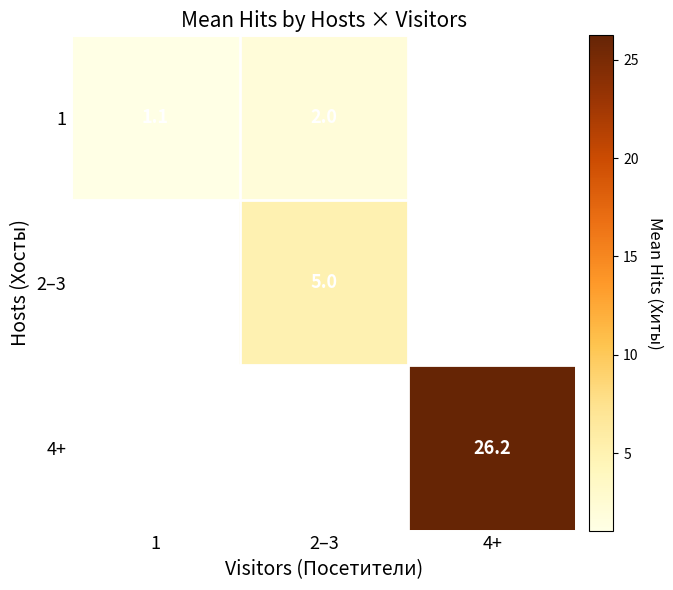

Is it true that 1 equals 2.0 at 2–3?

True